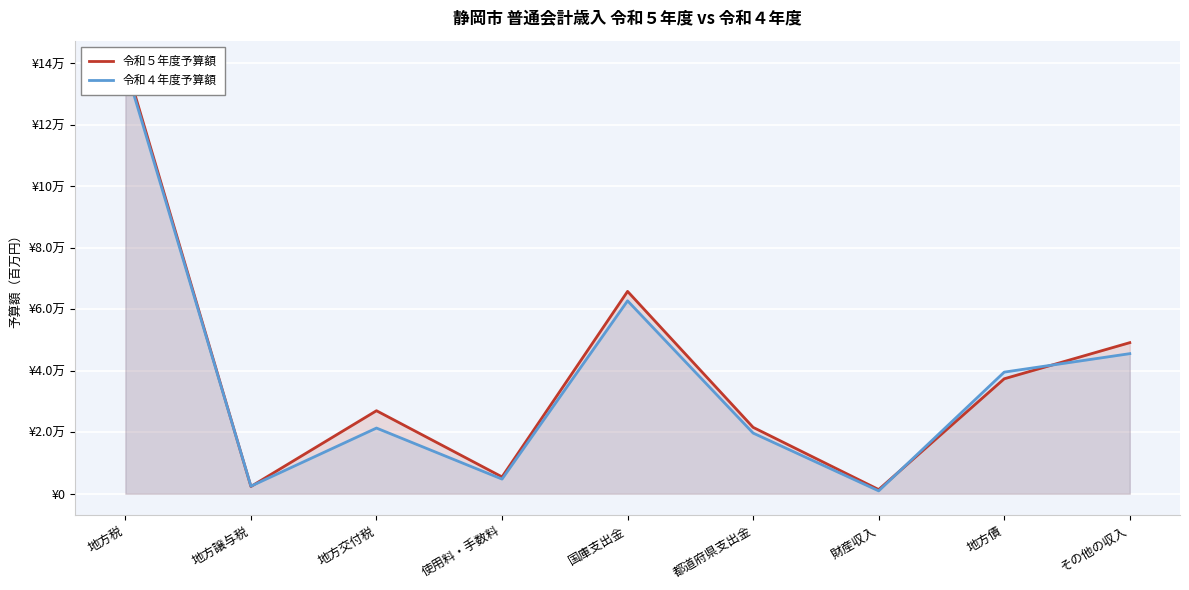

What position from the right is 地方債?

2